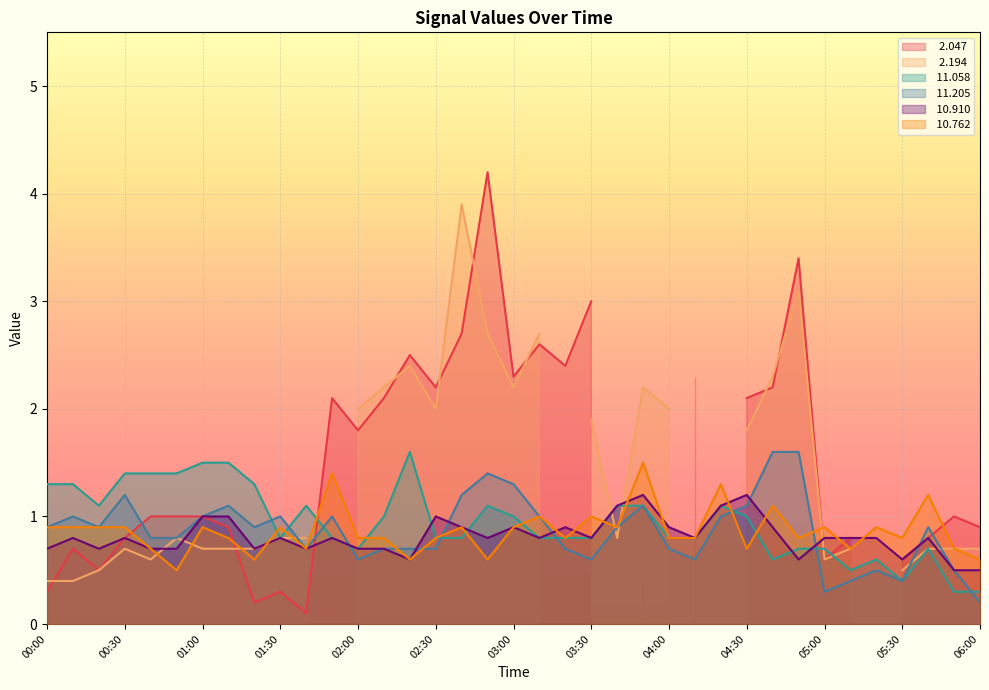

Is the value of  11.058 at 04:50 greater than the value of  11.205 at 01:00?

No